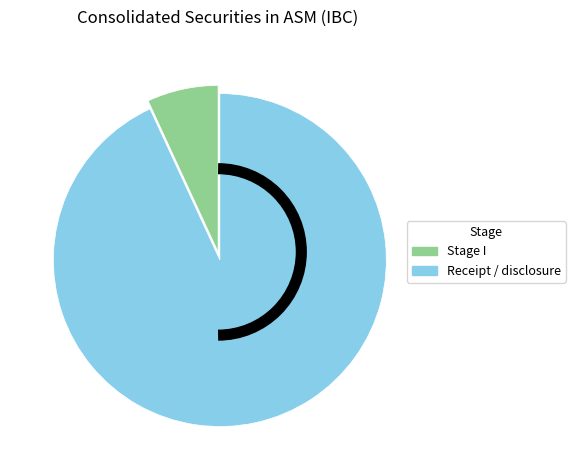

Is the sum of Stage I and Receipt / disclosure greater than half?

Yes